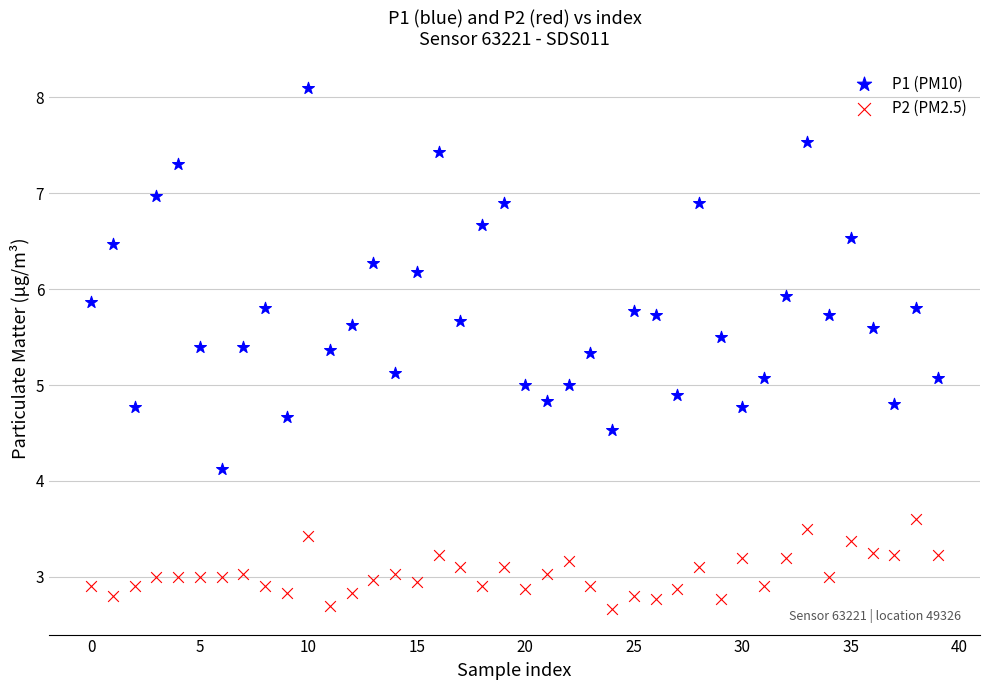

Which series has the largest Y range (max minus min)?

P1 (PM10)